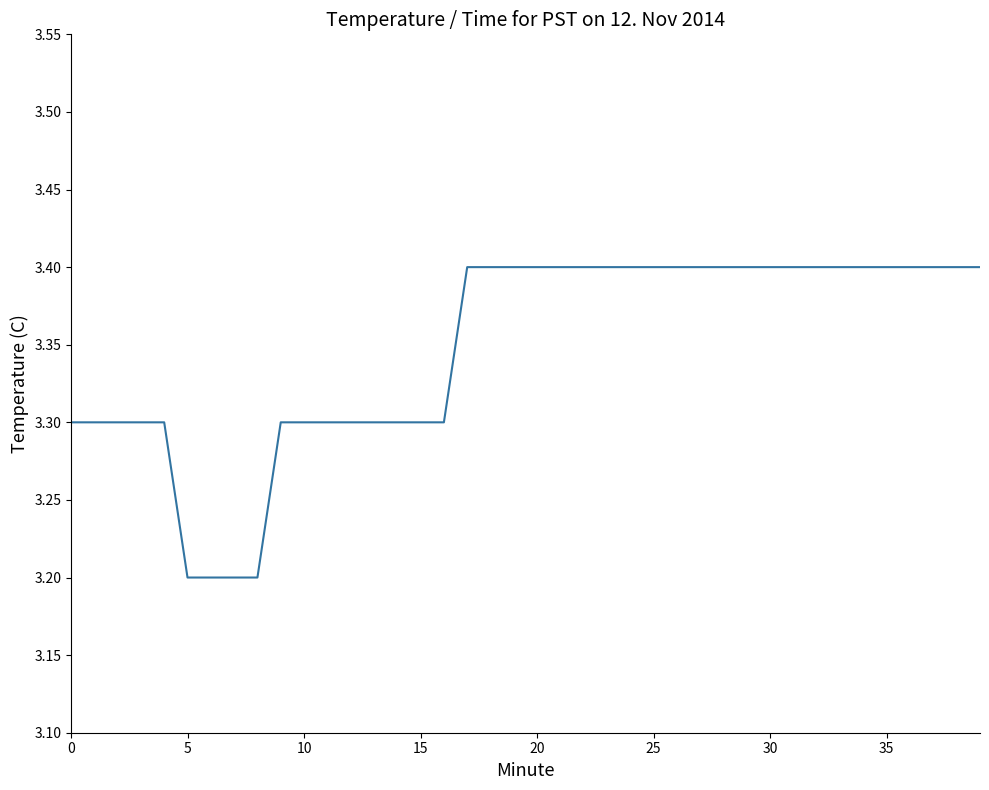

What is the smallest value displayed?

3.2